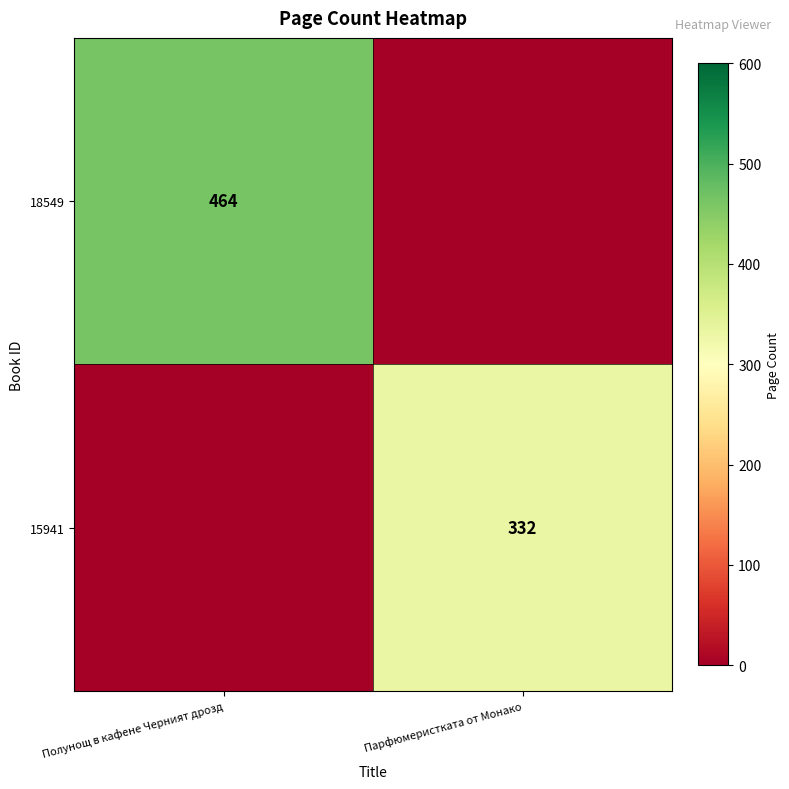

The value of 18549 at Полунощ в кафене Черният дрозд is 464. True or false?

True